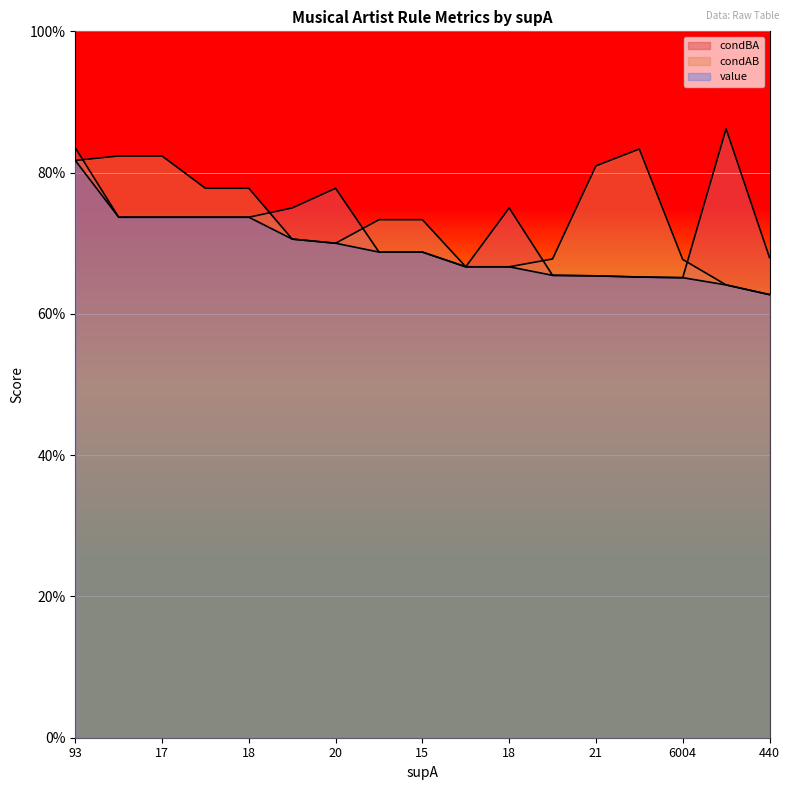

What is the spread (max minus min) of values at 21?

0.2